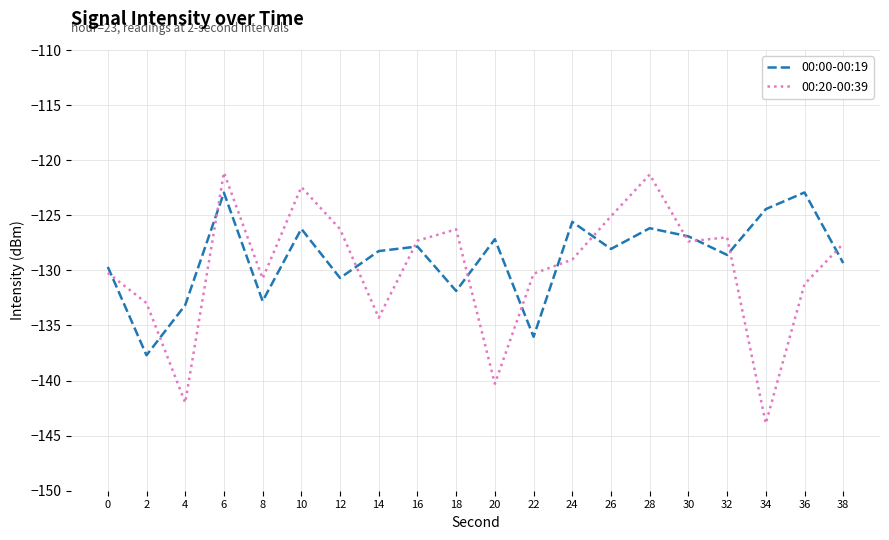

Which series has the largest total across all categories?

00:00-00:19